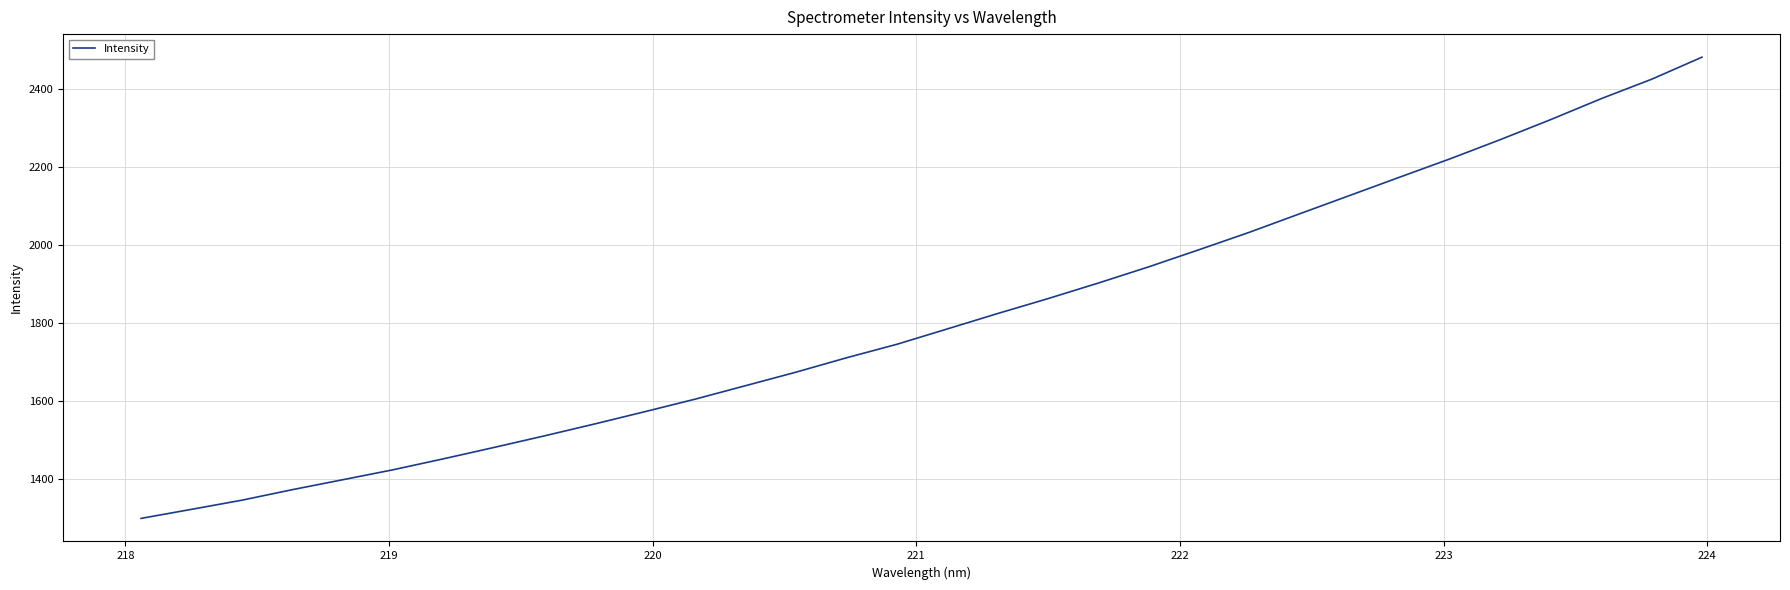

What is the difference between the maximum and minimum values?

1183.7